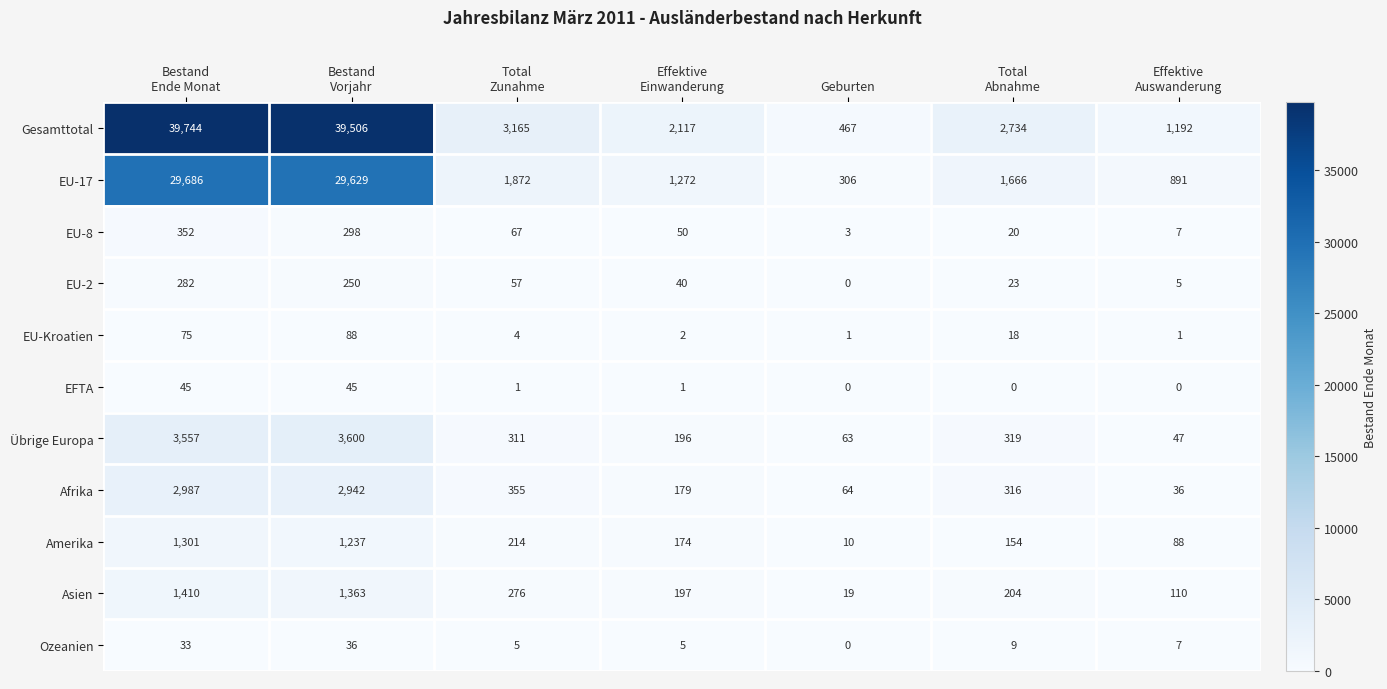

What is the maximum value for EU-Kroatien?

88